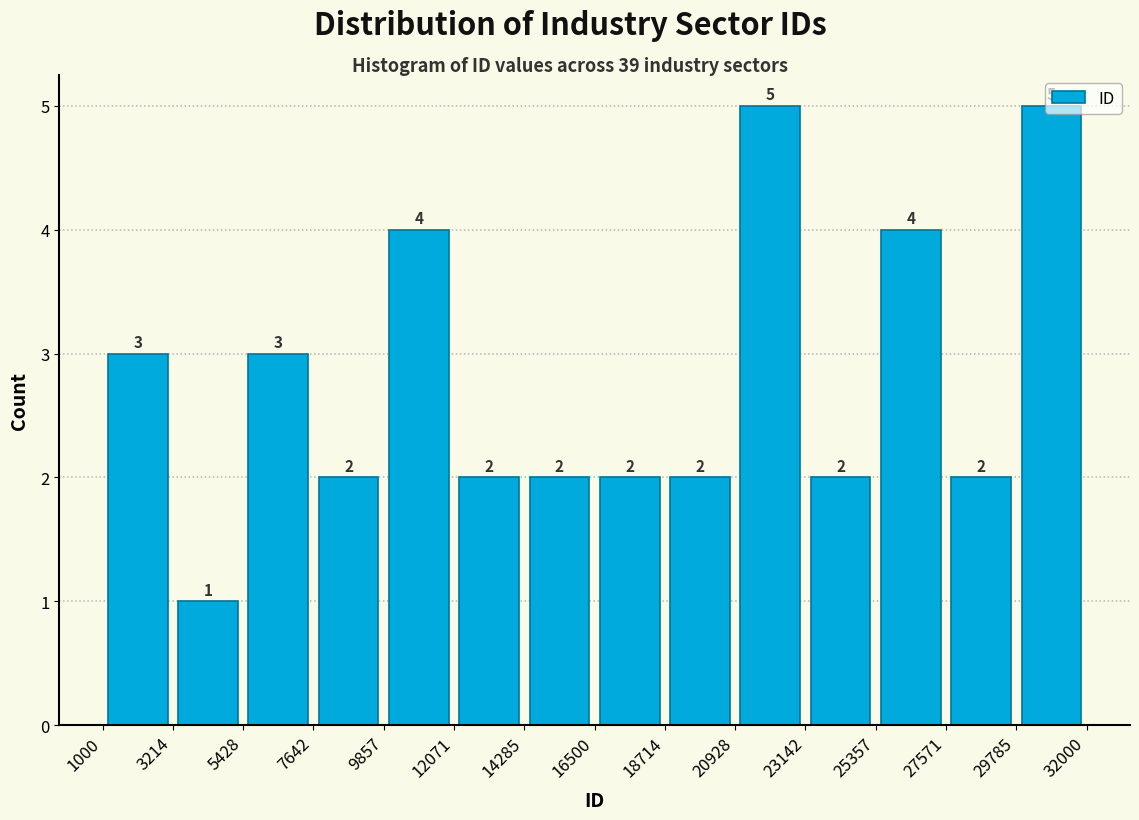

How tall is the bar that spans 1000 to 3214 on the x-axis?

3